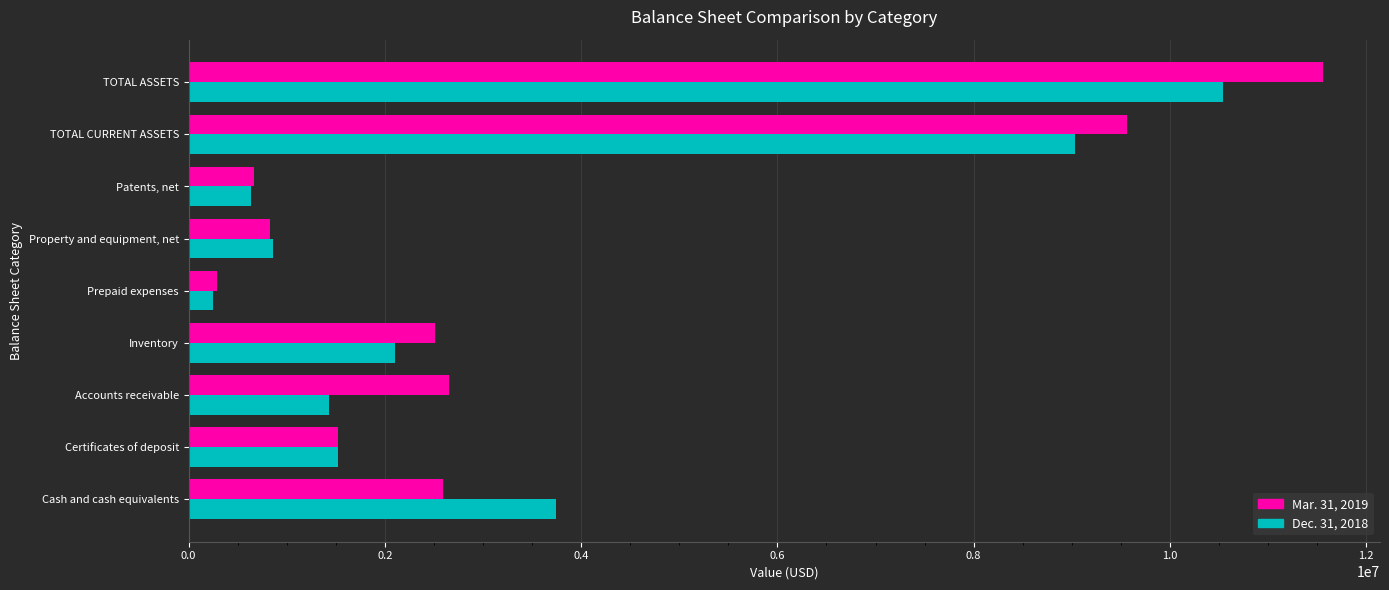

Which series has the widest spread of values?

Mar. 31, 2019